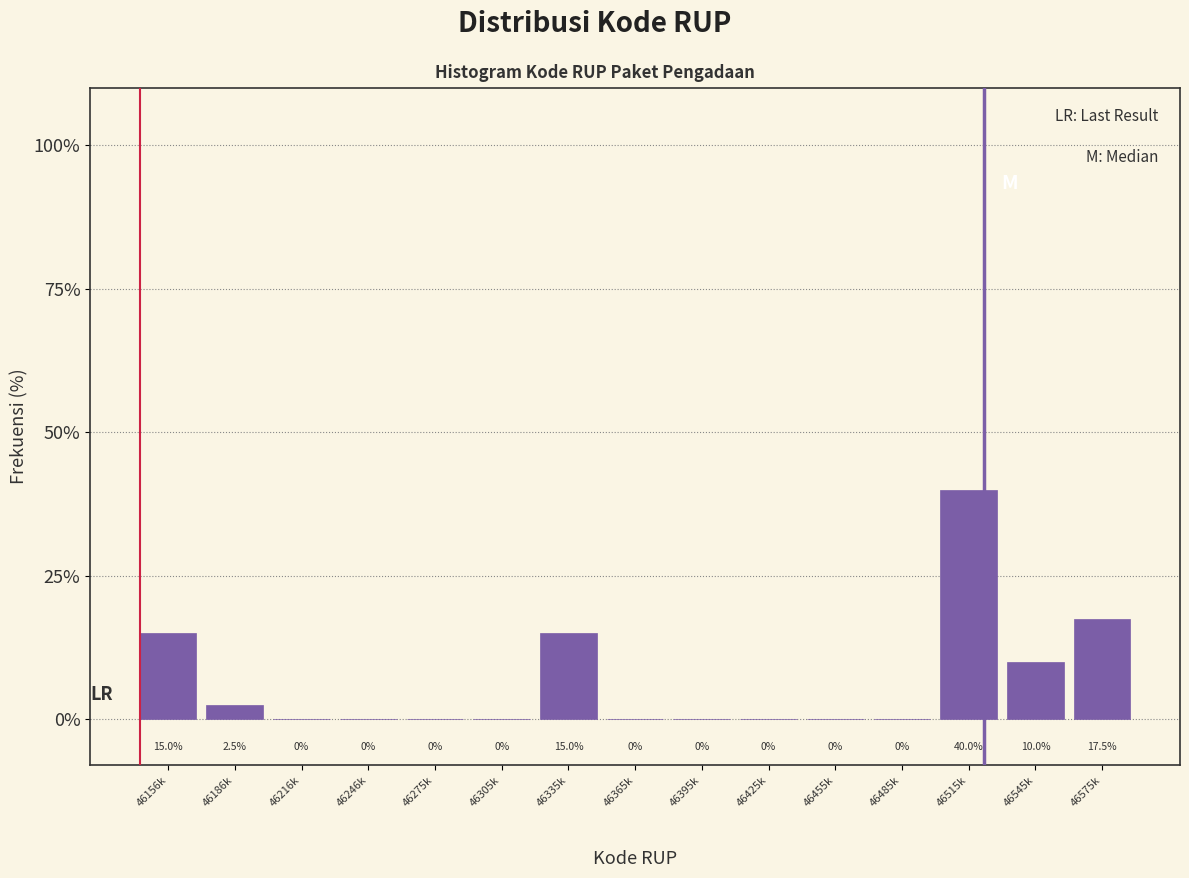

Reading left to right, list all the values displayed in this chart.

46156k=15.0	46186k=2.5	46216k=0.0	46246k=0.0	46275k=0.0	46305k=0.0	46335k=15.0	46365k=0.0	46395k=0.0	46425k=0.0	46455k=0.0	46485k=0.0	46515k=40.0	46545k=10.0	46575k=17.5